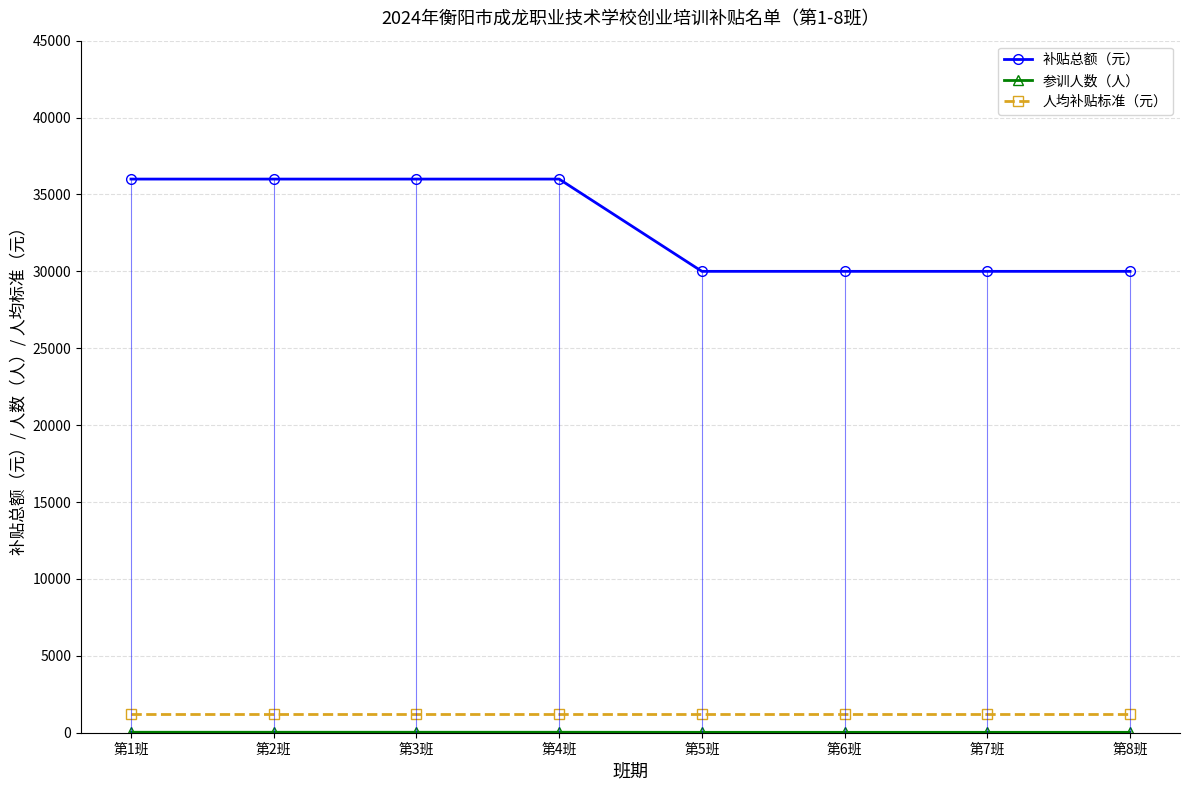

The value of 参训人数（人） at 第3班 is 30. True or false?

True